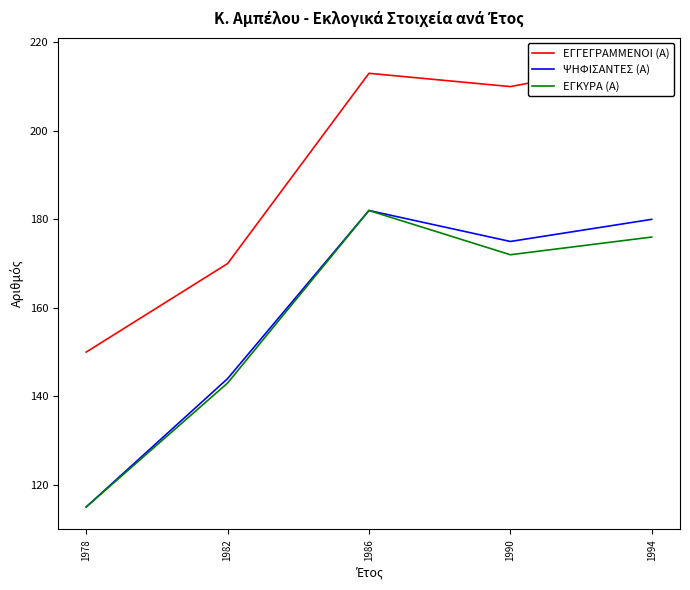

Which category has the highest value across all series?

1994